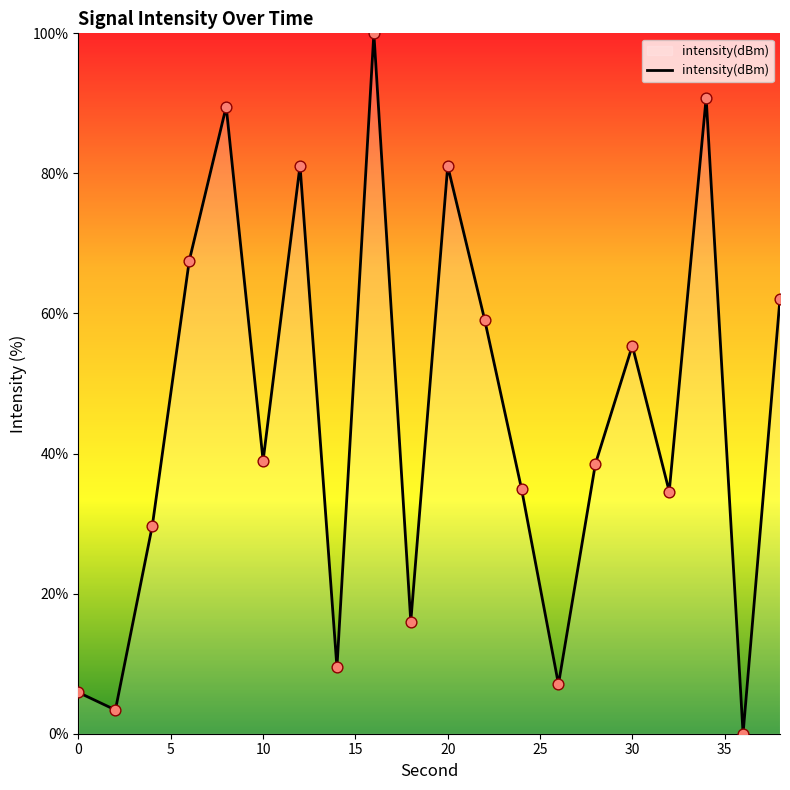

What is the maximum value shown in the chart?

100.0